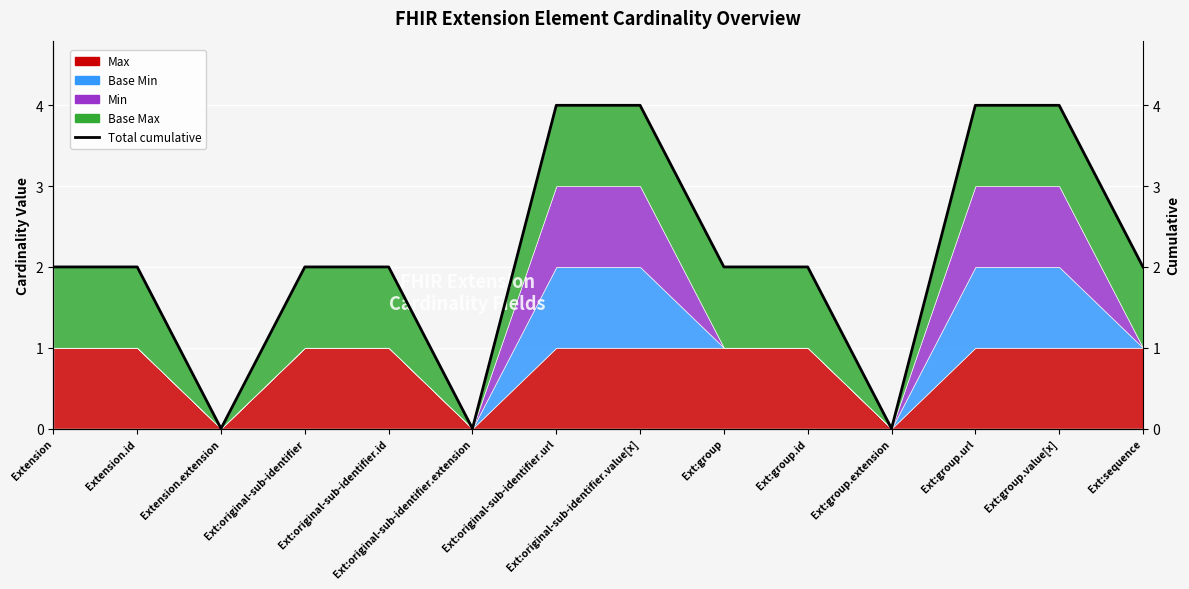

Where does the data first go above 2?

Ext:original-sub-identifier.url